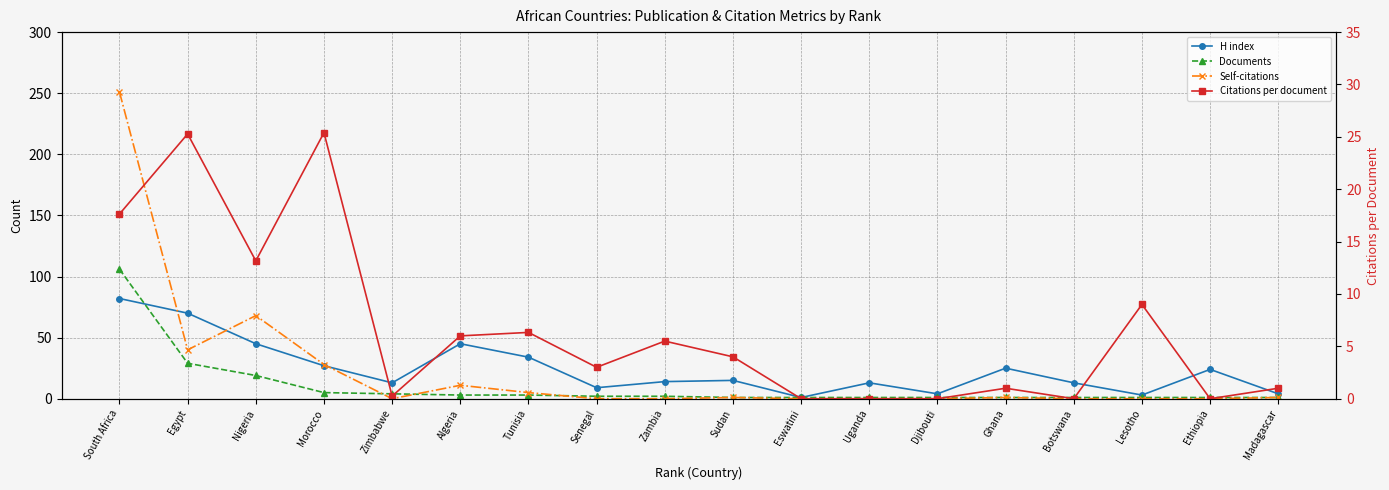

Is this an area chart (filled region under the line)?

No